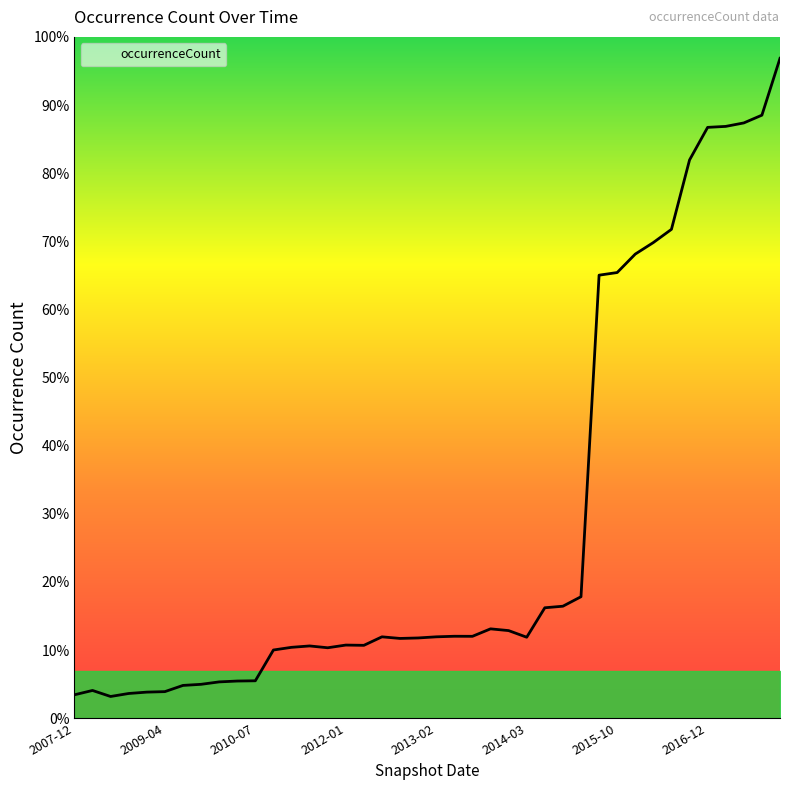

Does the chart have visible grid lines?

No